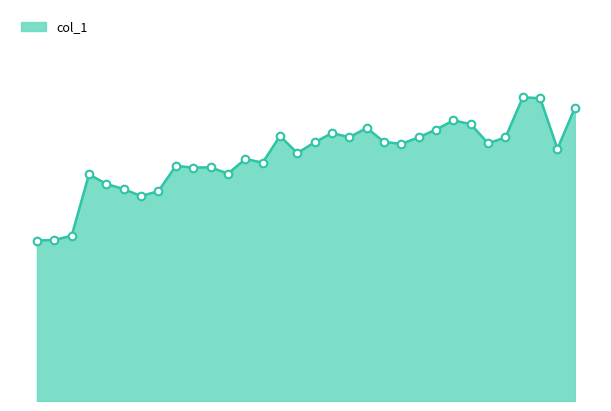

How many lines are shown in the chart?

1